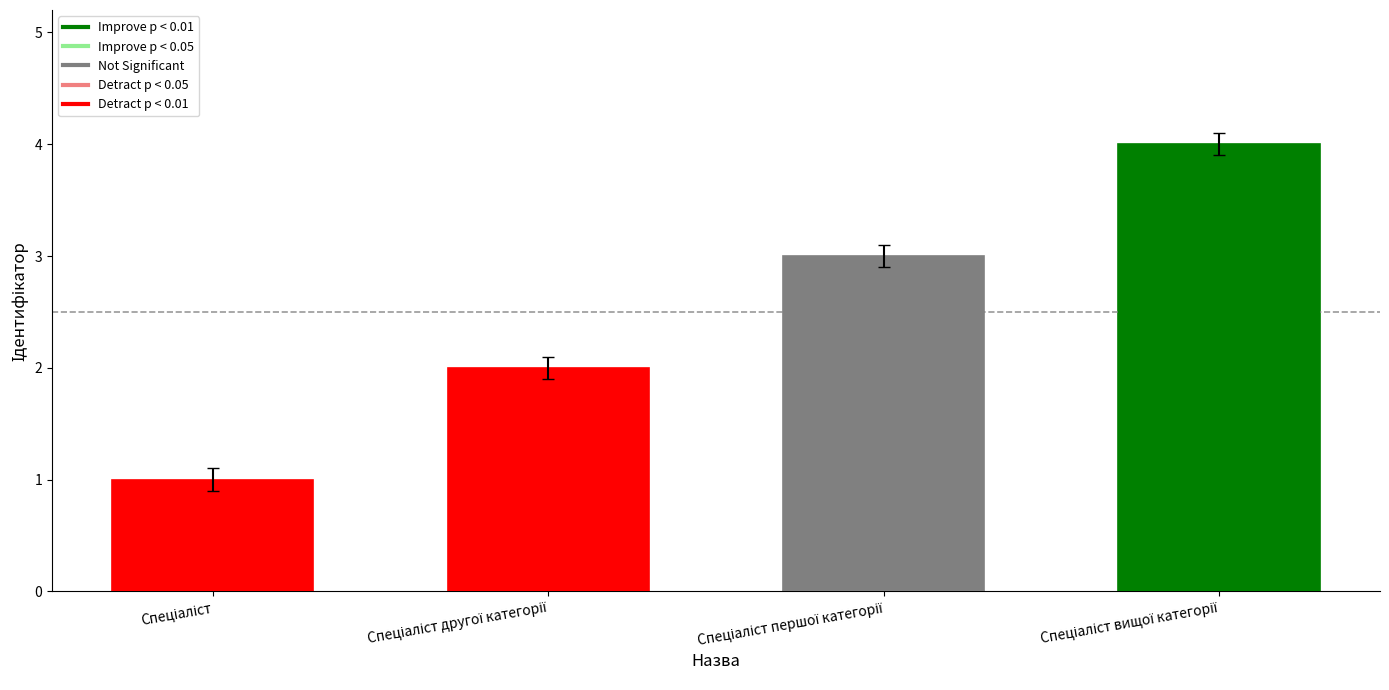

How many categories are shown in the chart?

4